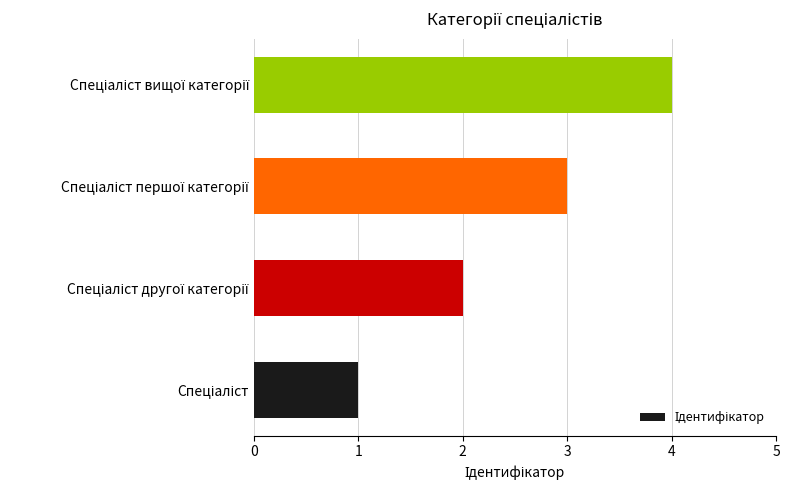

What is the maximum value shown in the chart?

4